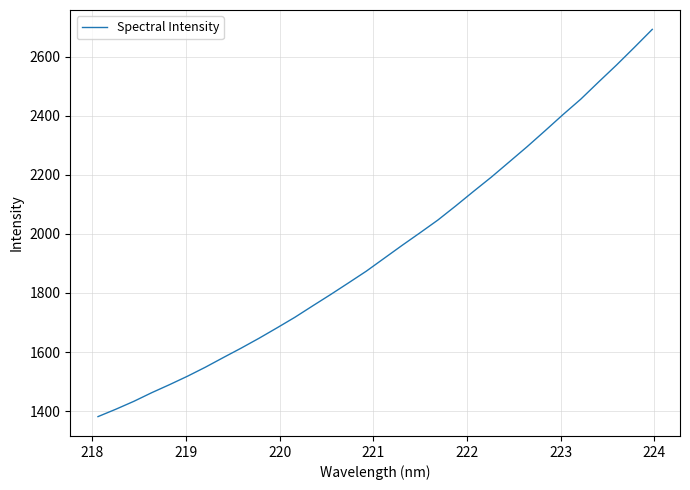

What is the difference between the maximum and minimum values?

1311.6